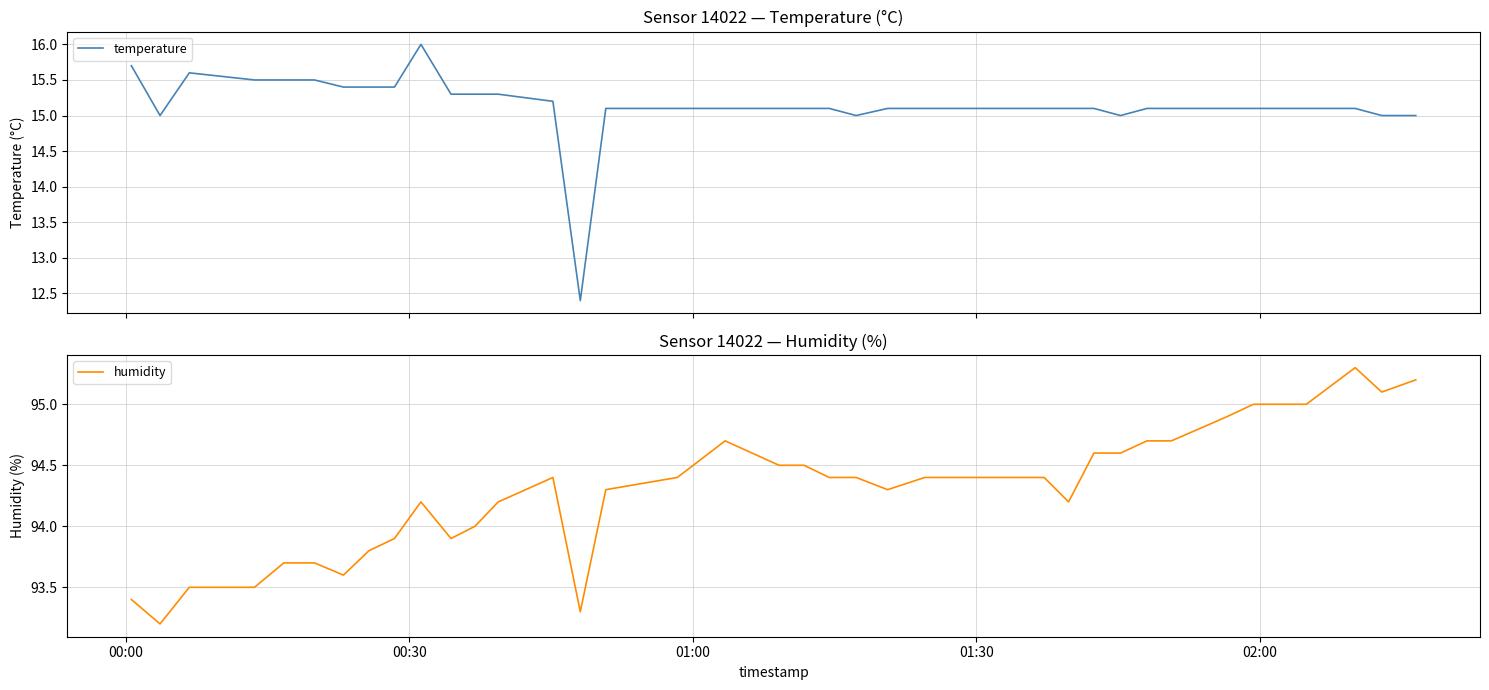

Which series has the largest range (max minus min)?

temperature